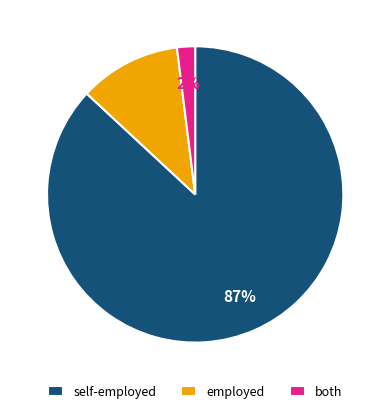

How many slices are in this pie chart?

3